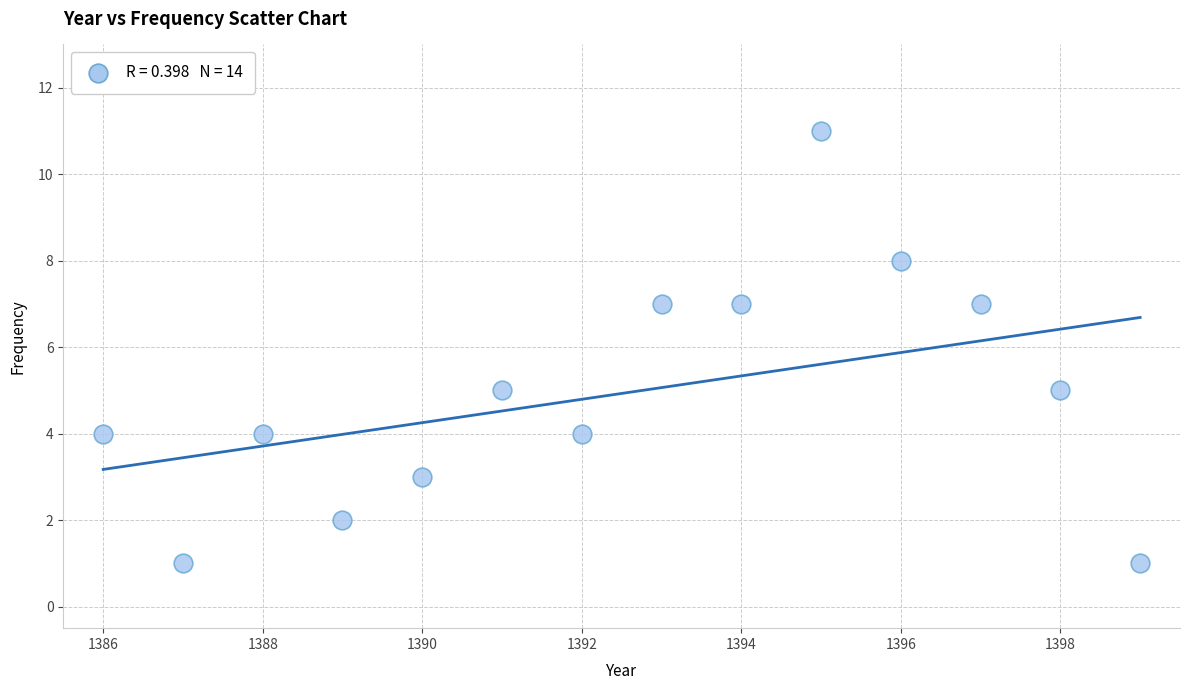

What is the range of Y values (max minus min)?

10